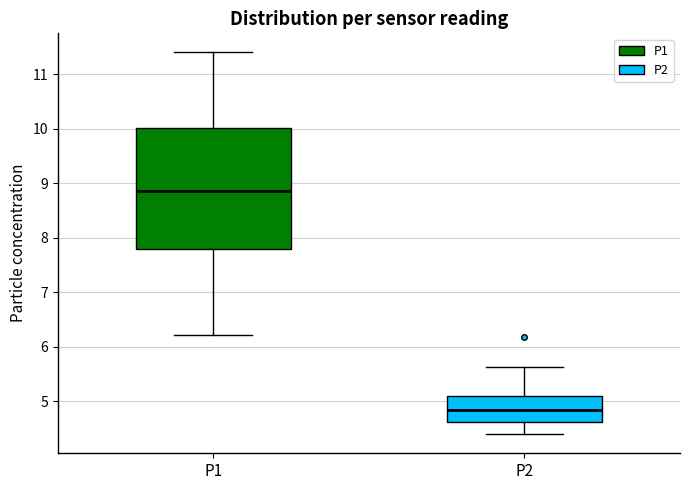

Comparing the boxes themselves (not the whiskers), which one is the tallest?

P1